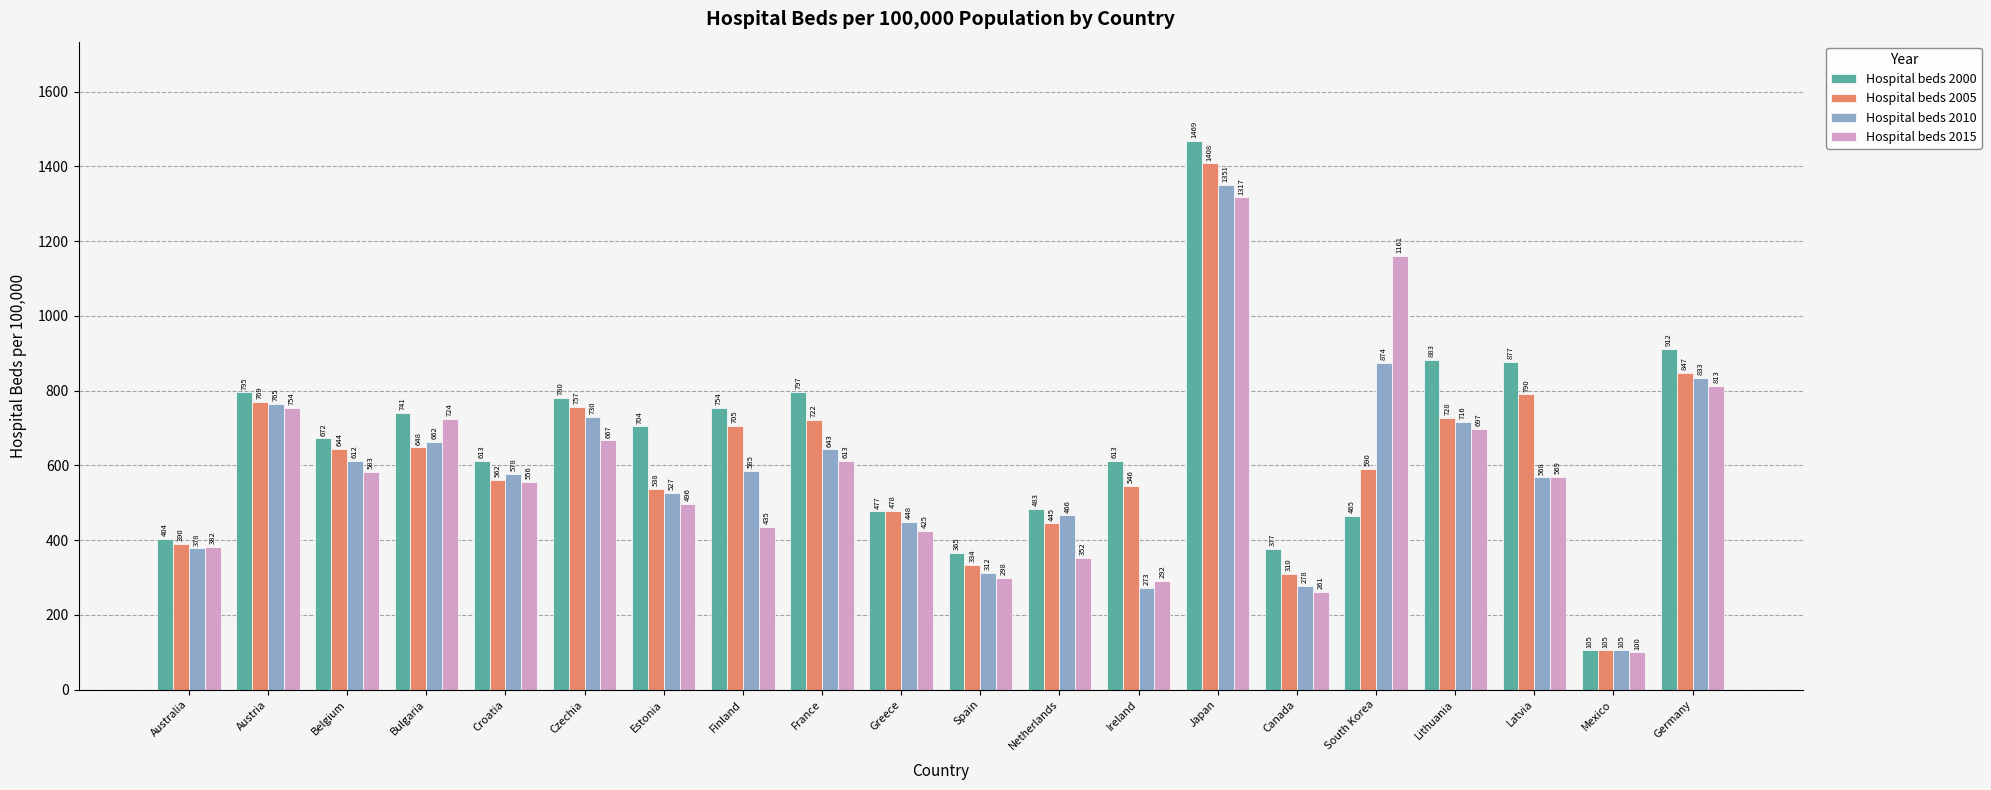

Which series has the widest spread of values?

Hospital beds 2000